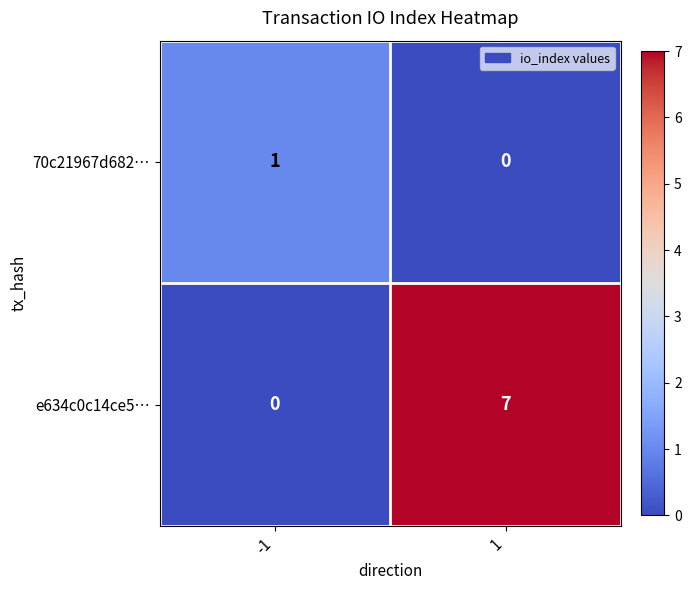

What is the sum of the e634c0c14ce5… values at -1 and 1?

7